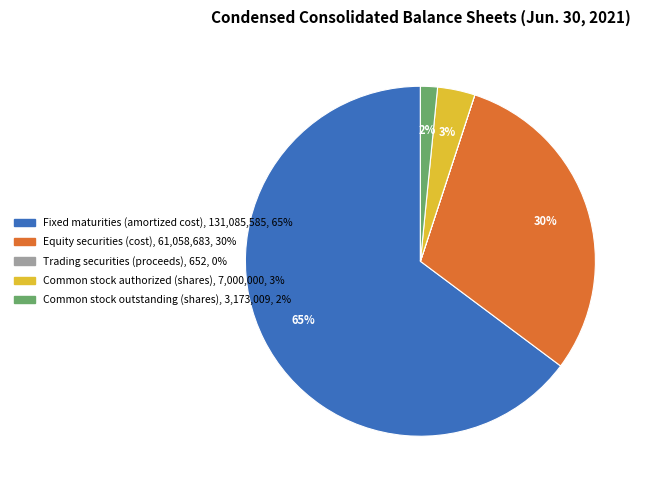

Which slice represents more than half of the pie?

Fixed maturities (amortized cost)